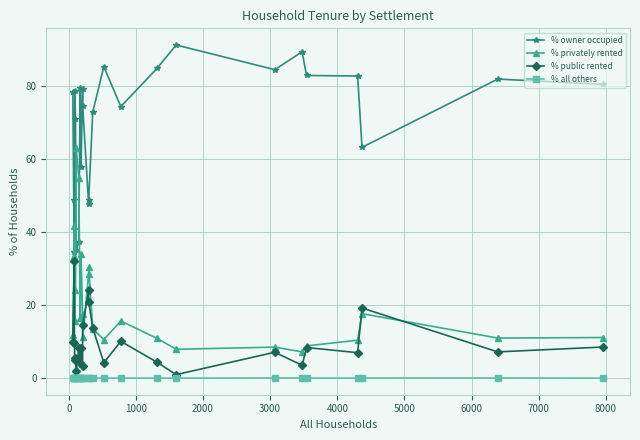

What is the maximum value shown in the chart?

91.2